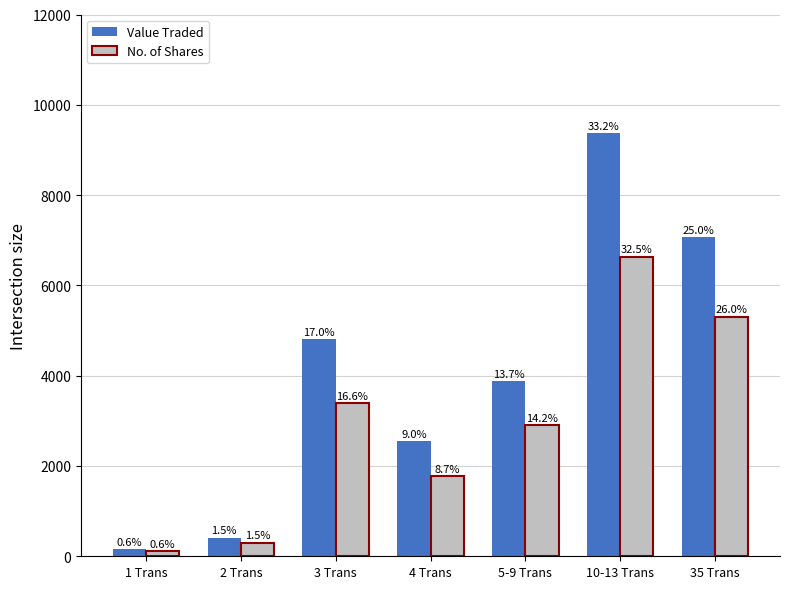

Which series has the largest total across all categories?

Value Traded